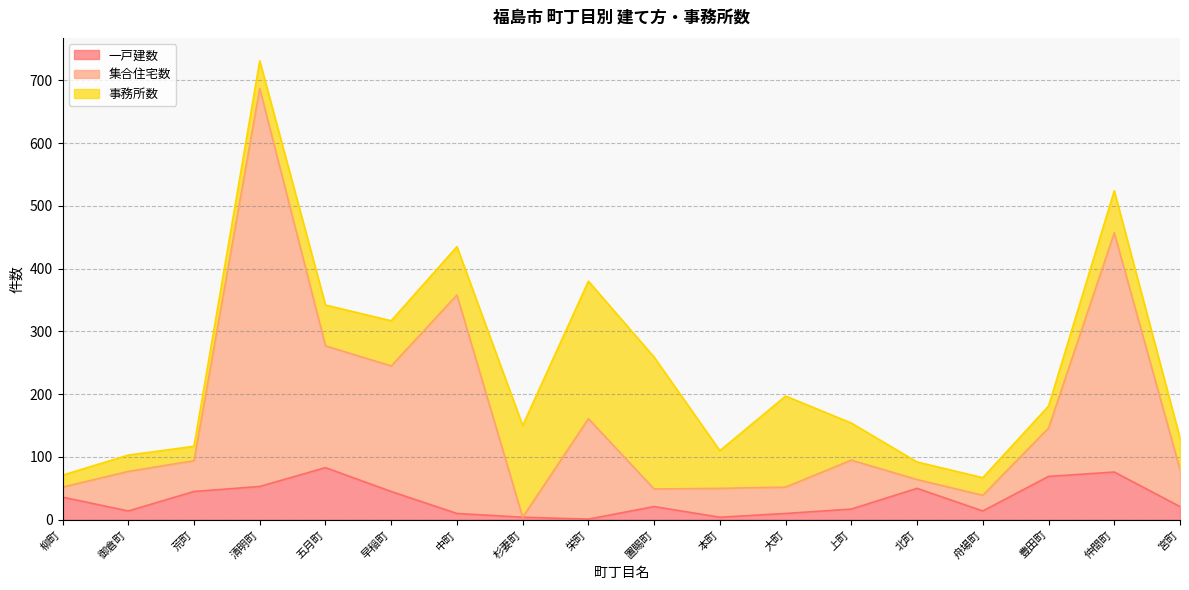

At which category is the sum across all series the highest?

清明町